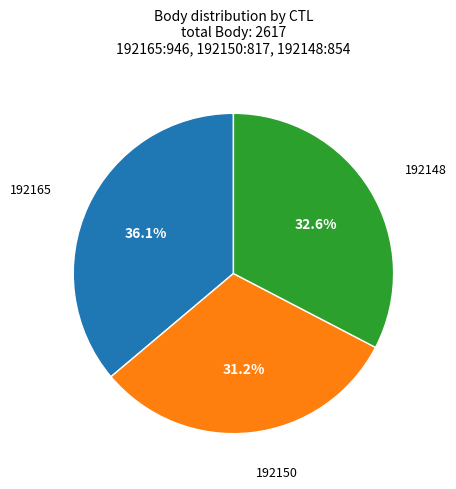

Is there a majority slice in this chart?

No